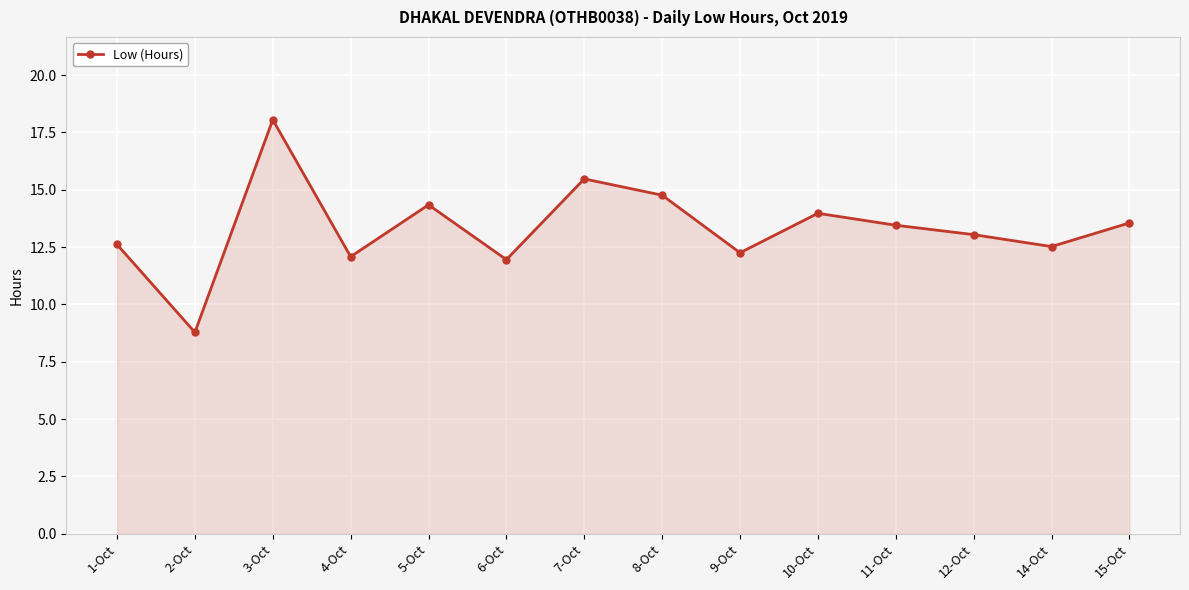

Which has a higher value, 12-Oct or 10-Oct?

10-Oct